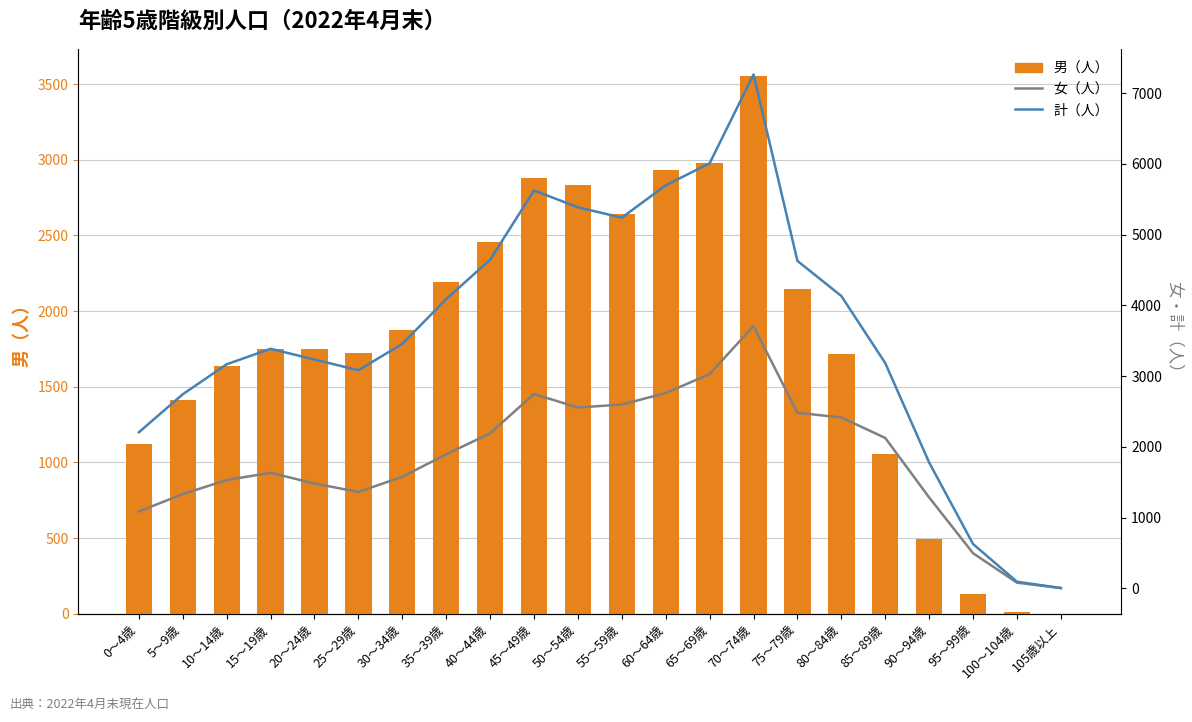

How many values in the 計（人） series exceed 3455?

10